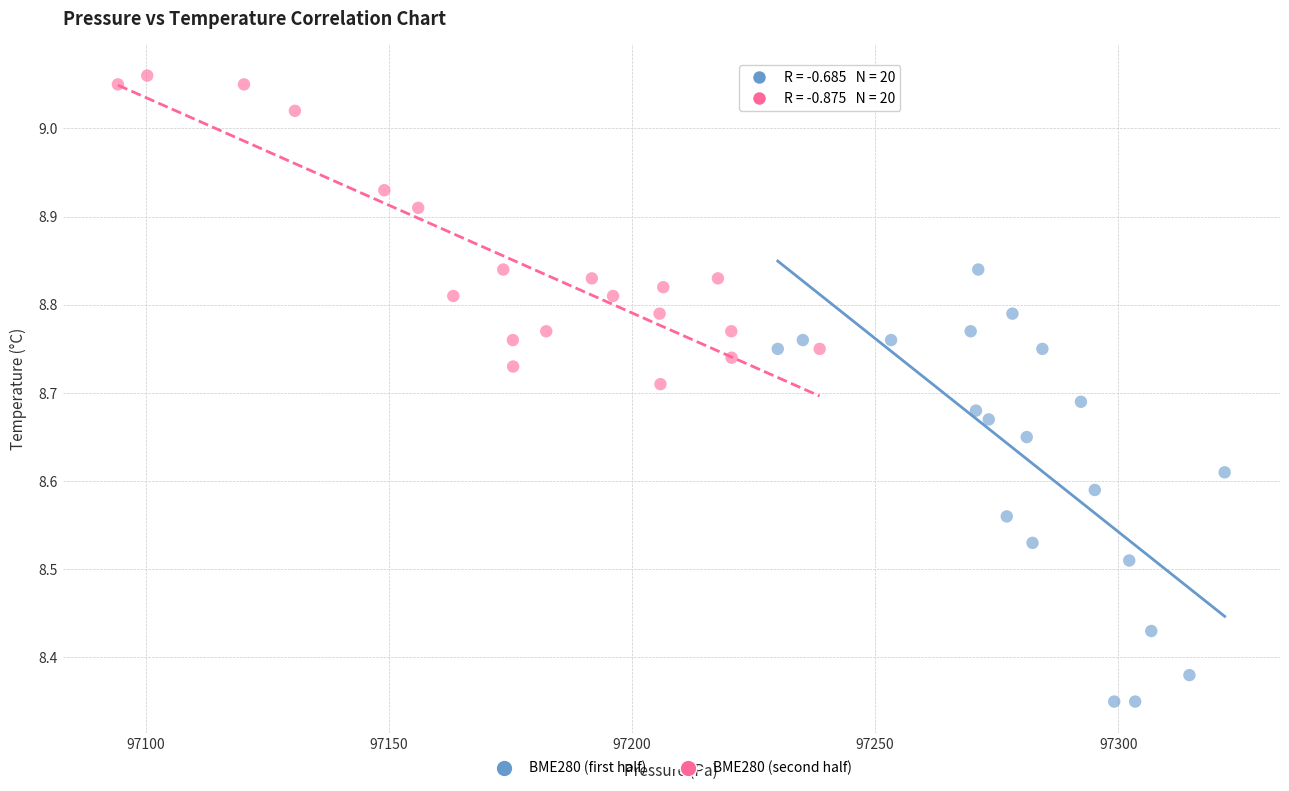

Which series contains the lowest Y value?

BME280 (first half)